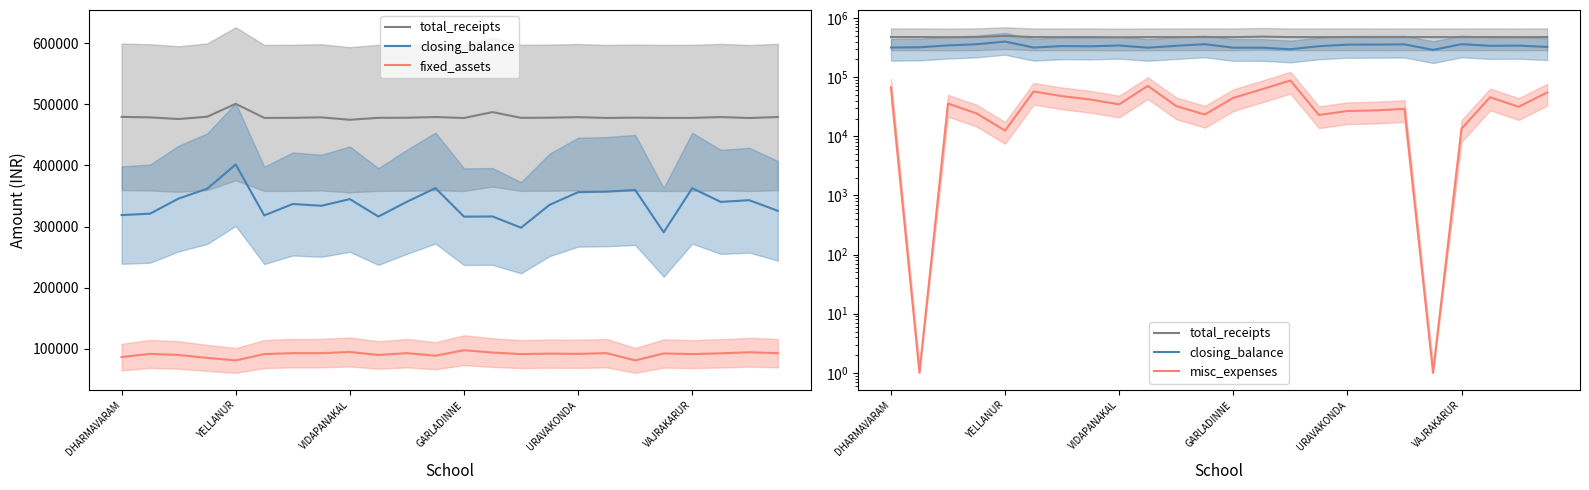

What is the lowest value of the misc_expenses series?

1